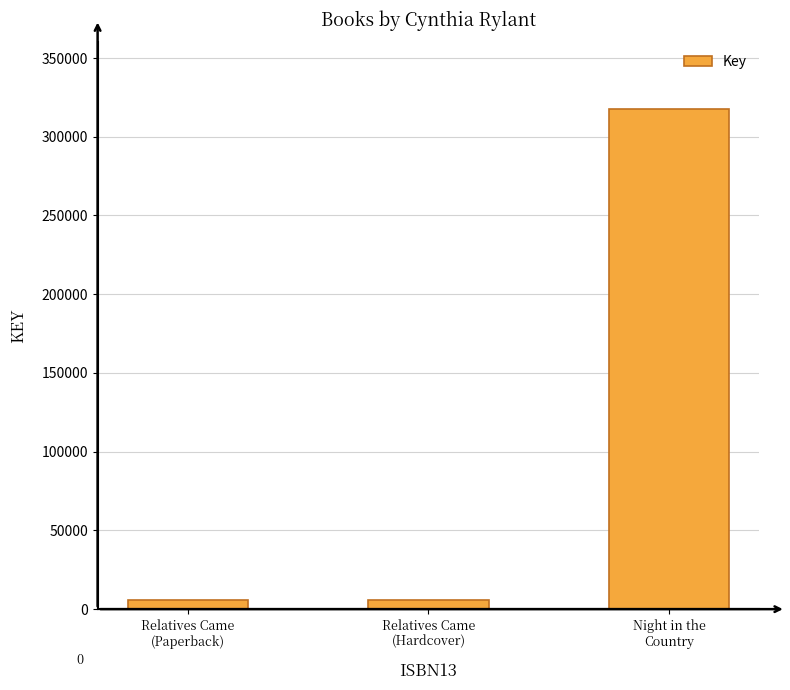

Reading left to right, list all the values displayed in this chart.

5559	5559	317497